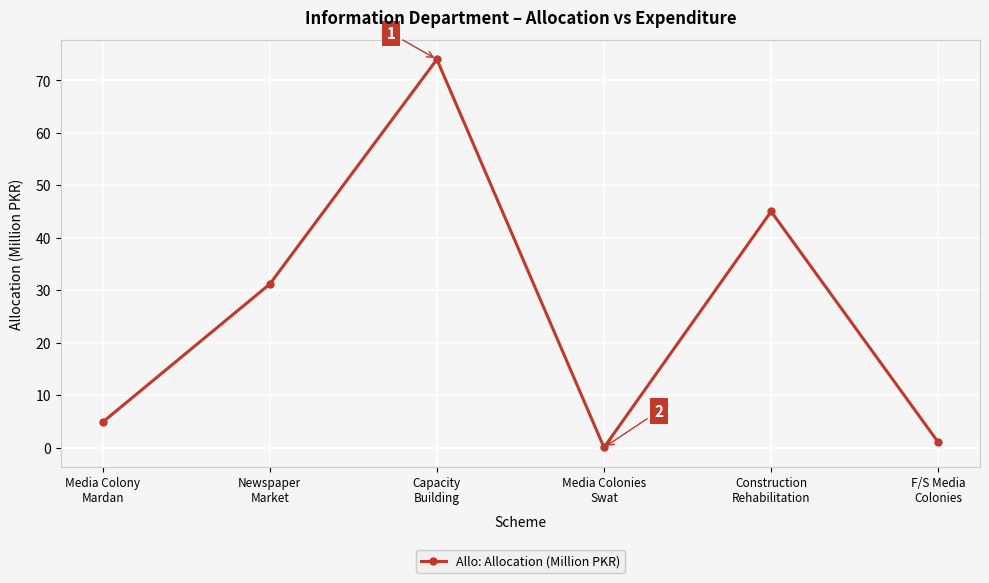

List the labels in order of value, largest first.

Capacity
Building, Construction
Rehabilitation, Newspaper
Market, Media Colony
Mardan, F/S Media
Colonies, Media Colonies
Swat